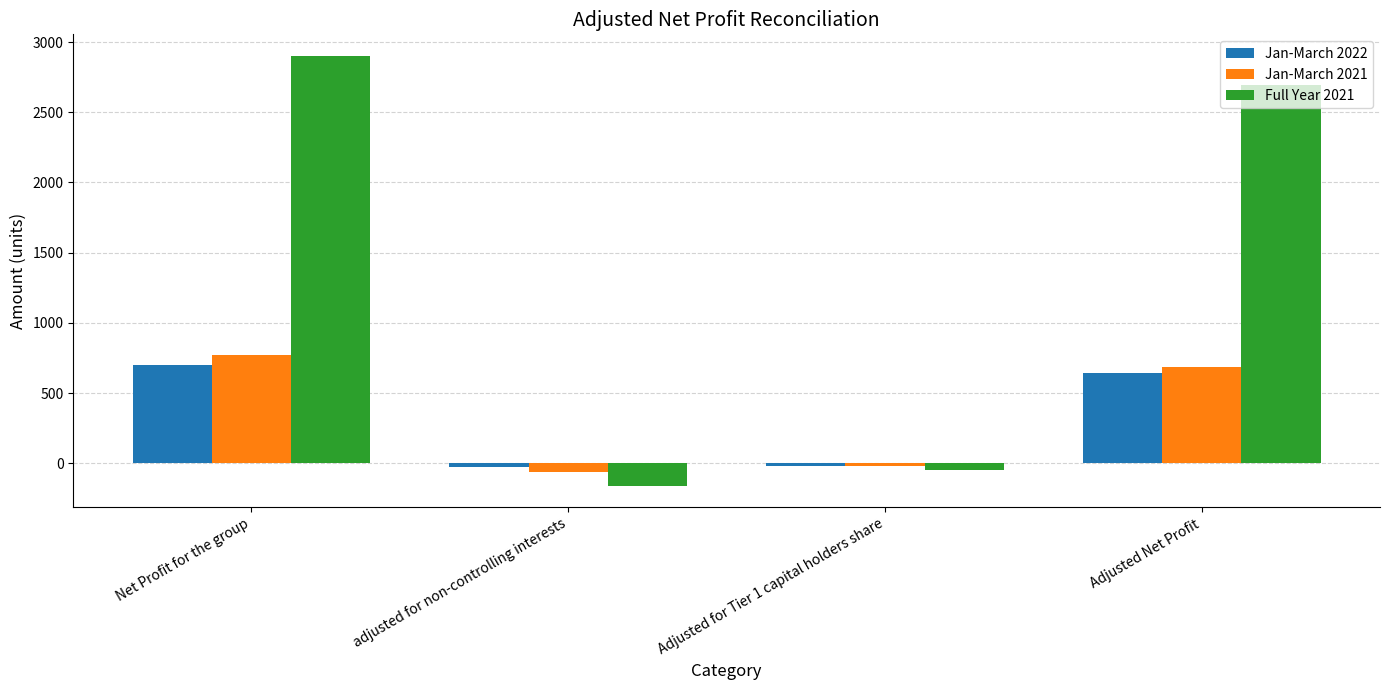

The value of Jan-March 2021 at Adjusted Net Profit is 412. True or false?

False